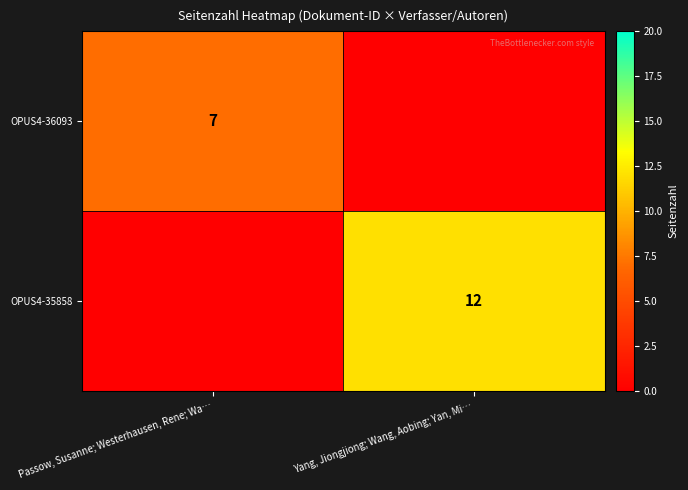

Is it true that OPUS4-36093 equals 7 at Passow, Susanne; Westerhausen, Rene; Wa…?

True